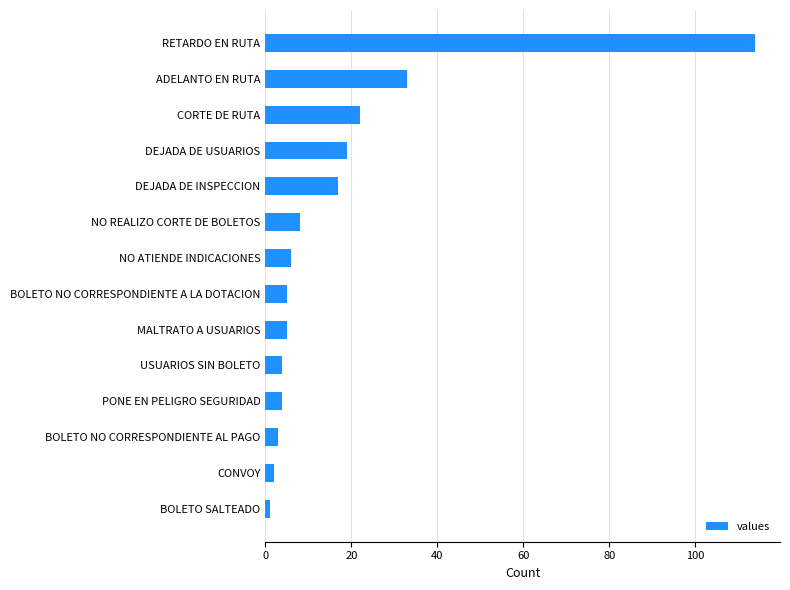

What is the sum of all values?

243